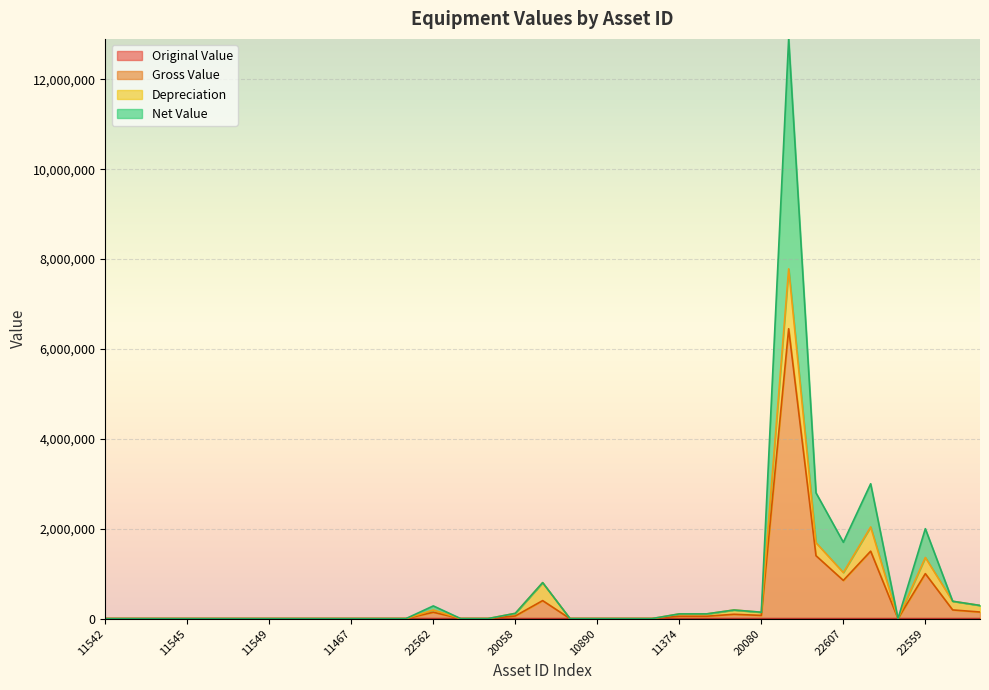

True or false: Original Value has a value of 1436 at 20058.

True